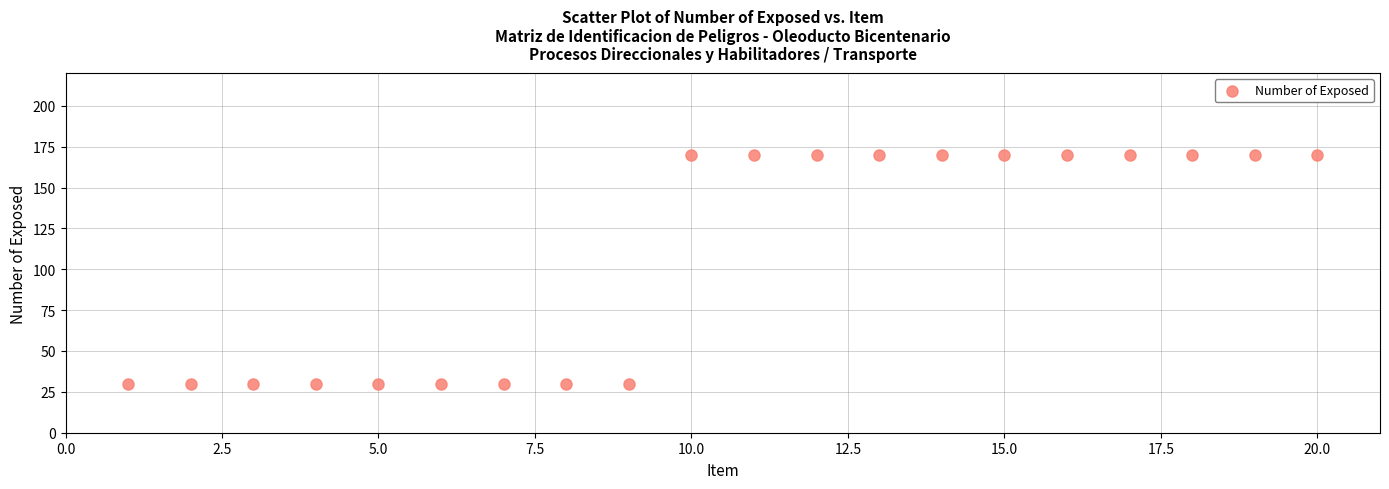

What is the range of X values (max minus min)?

19